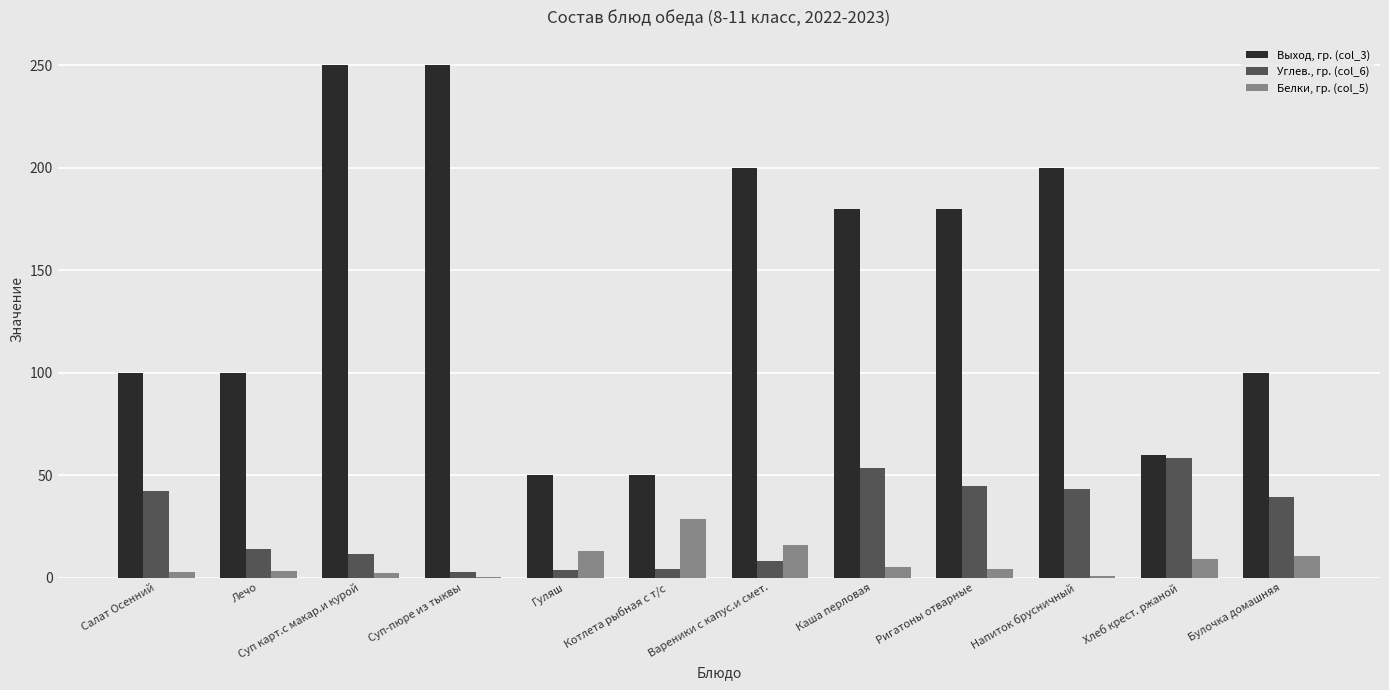

The value of Углев., гр. (col_6) at Вареники с капус.и смет. is 8.3. True or false?

True